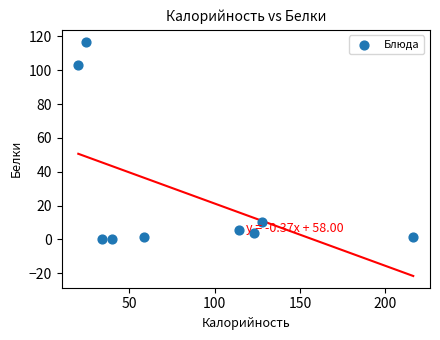

What Y value in the scatter plot is closest to 58?

103.0